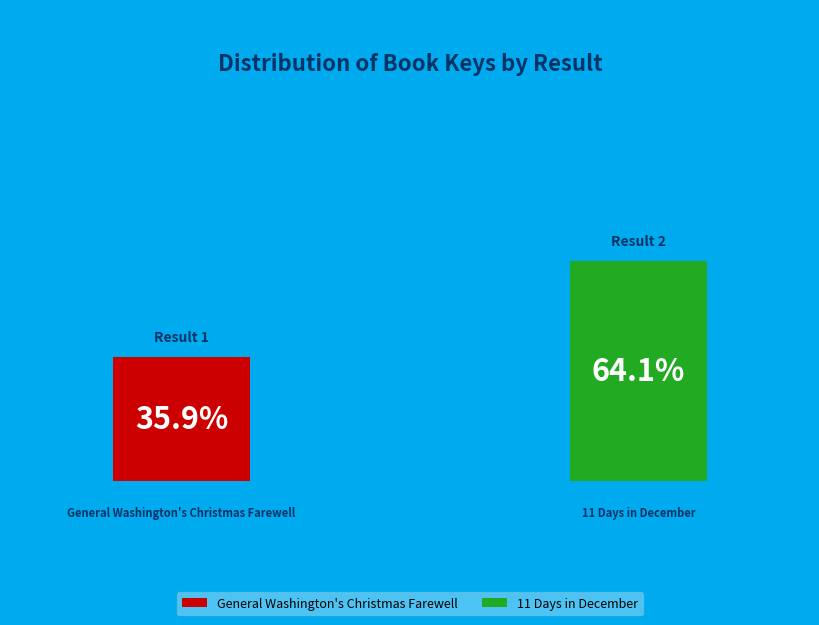

Is it true that 1 is 36% of the pie?

True